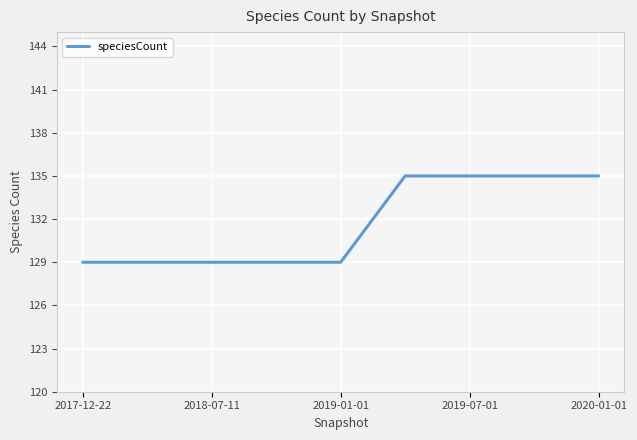

Reading right to left, what are all the values shown in this chart?

135	135	135	135	129	129	129	129	129